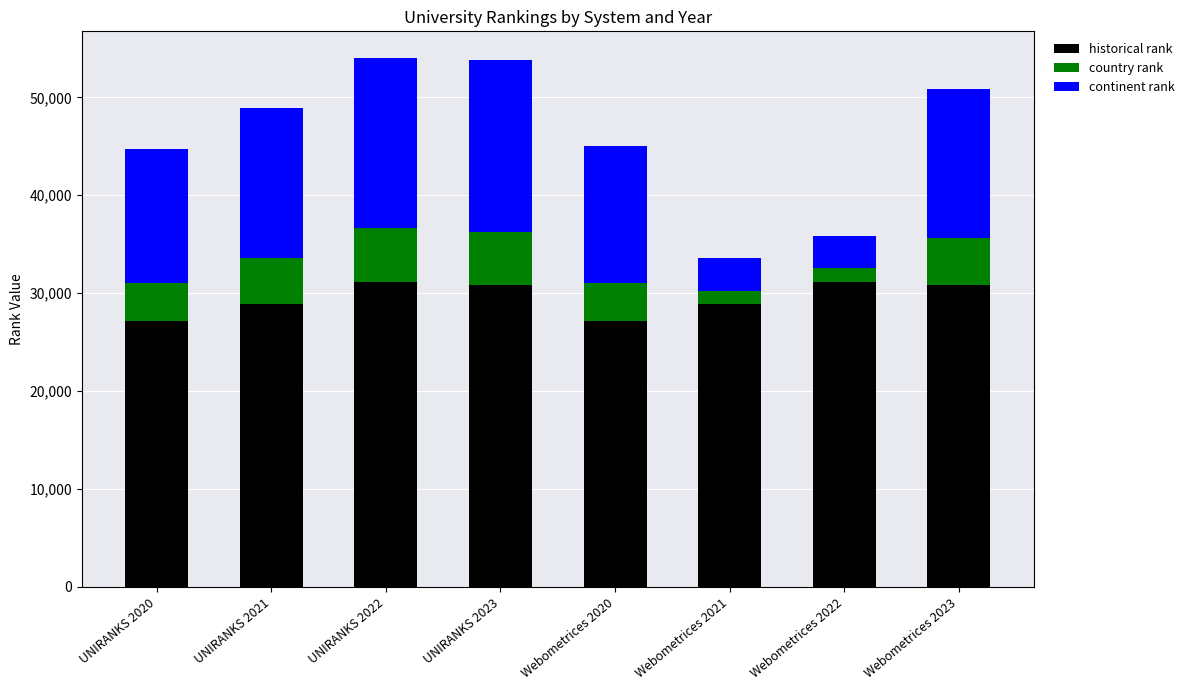

What is the highest value of the historical rank series?

31161.5